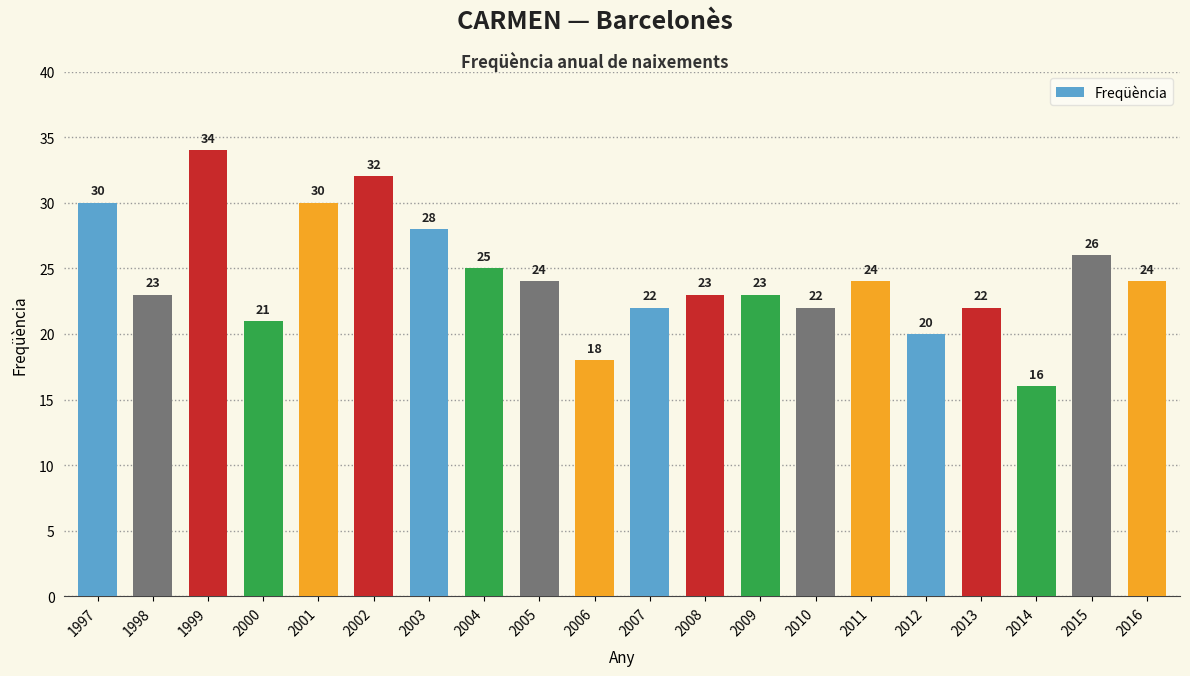

Is it true that the value at 2016 is 24?

True